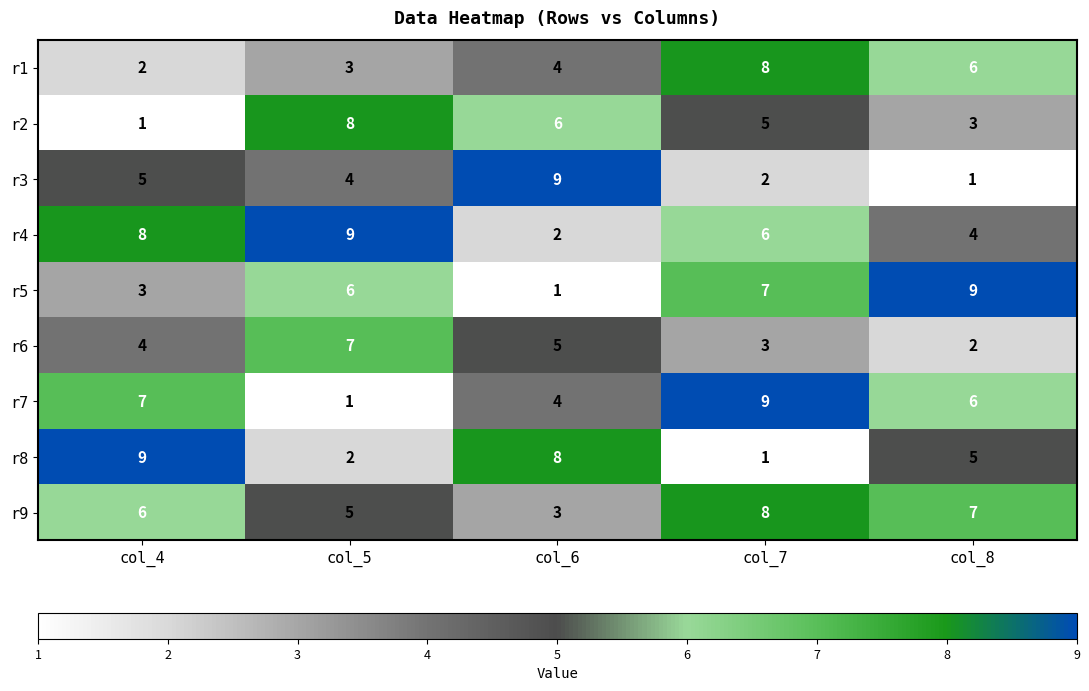

What is the spread (max minus min) of values at col_6?

8